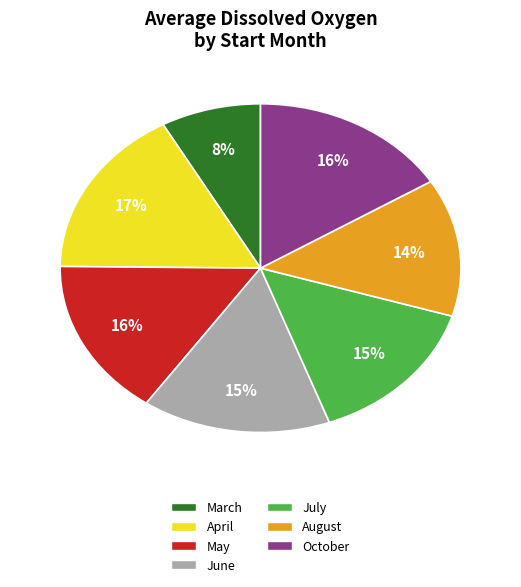

True or false: April accounts for 17% of the total.

True